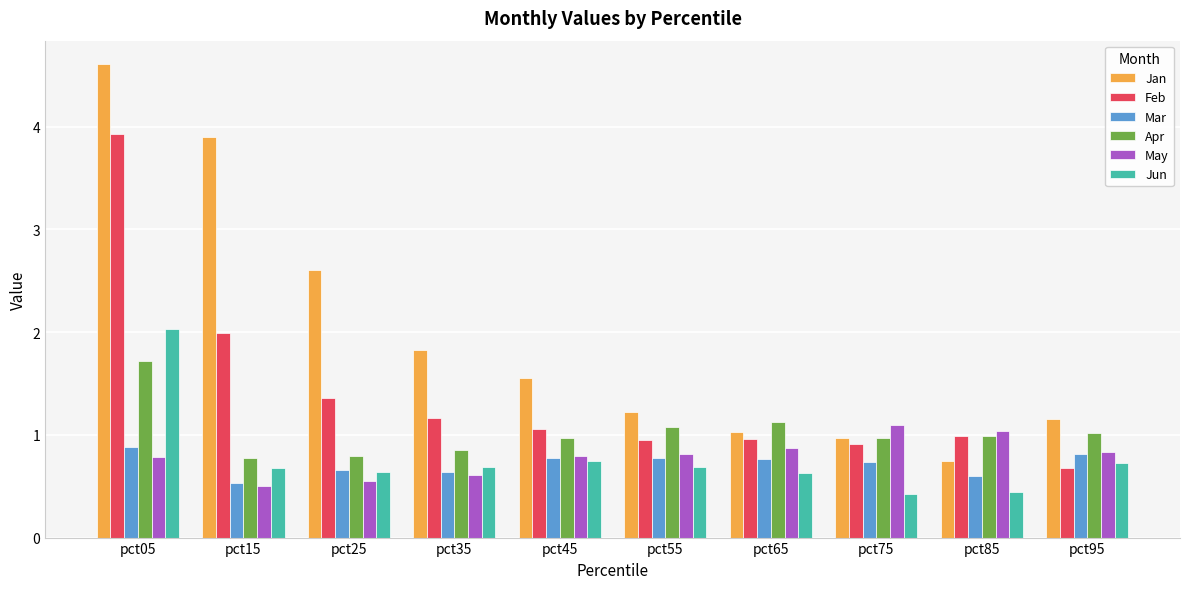

Which series has the largest total across all categories?

Jan